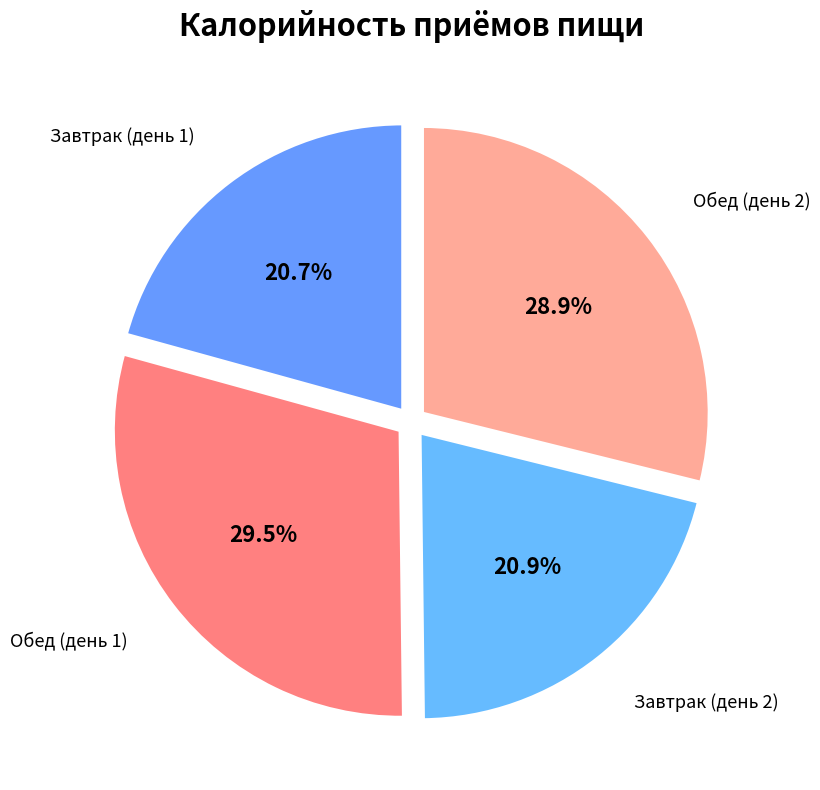

True or false: Обед (день 1) accounts for 43% of the total.

False